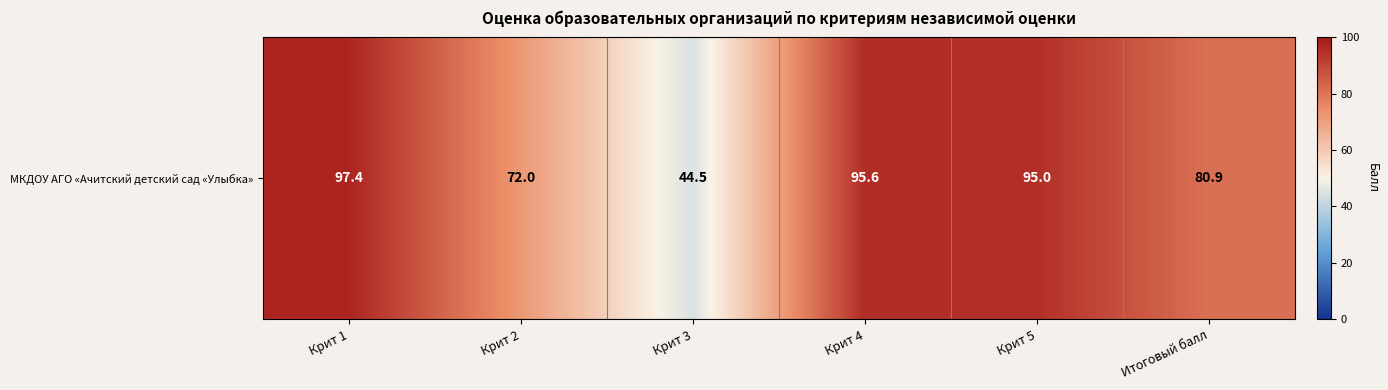

What is the difference between the second highest and second lowest values?

23.6